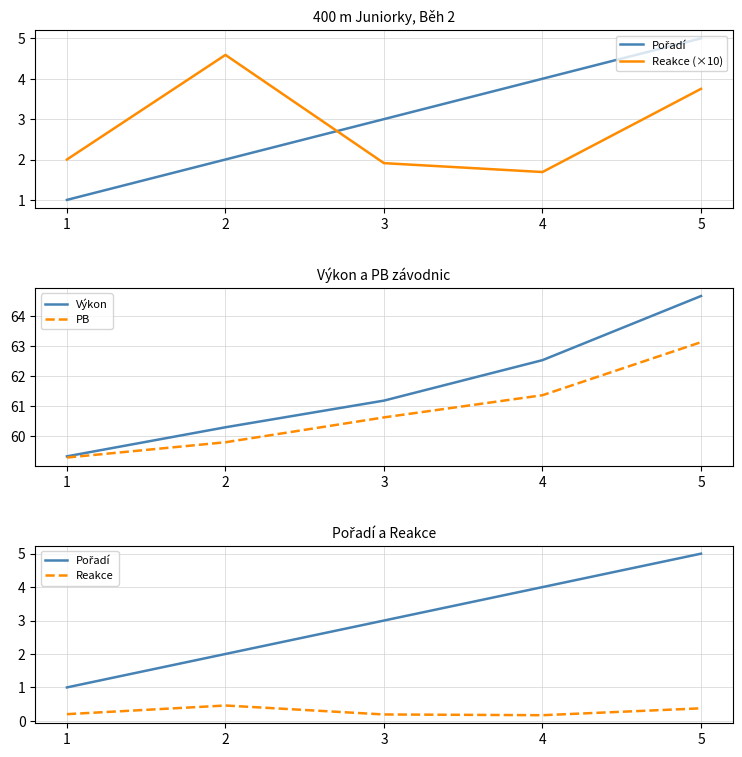

Which series has the largest total across all categories?

Výkon